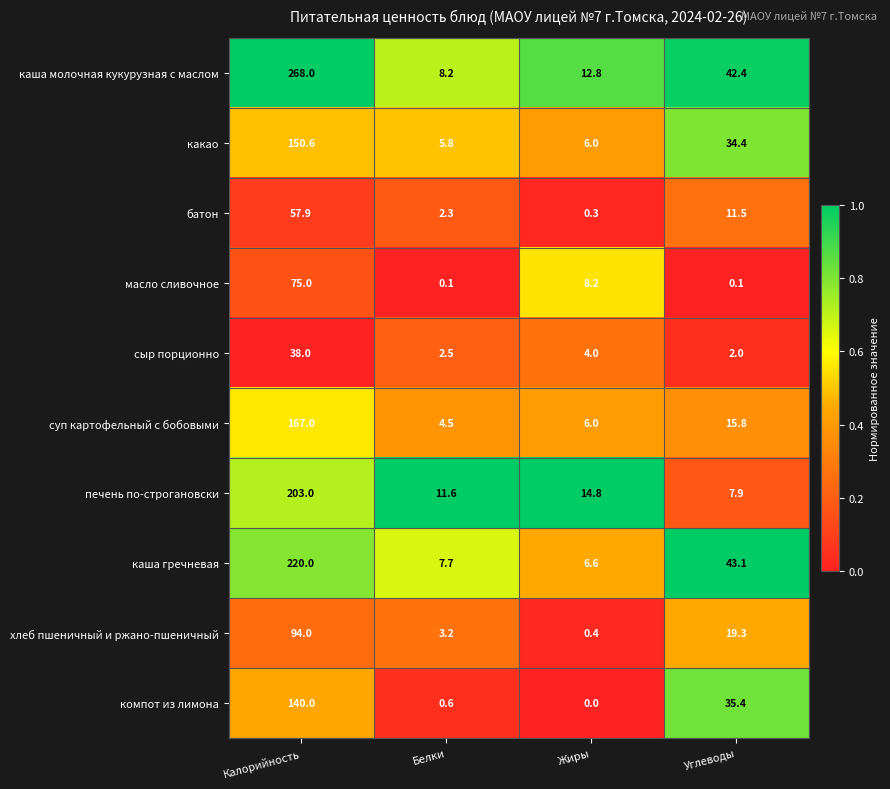

Which series has the largest total across all categories?

каша молочная кукурузная с маслом